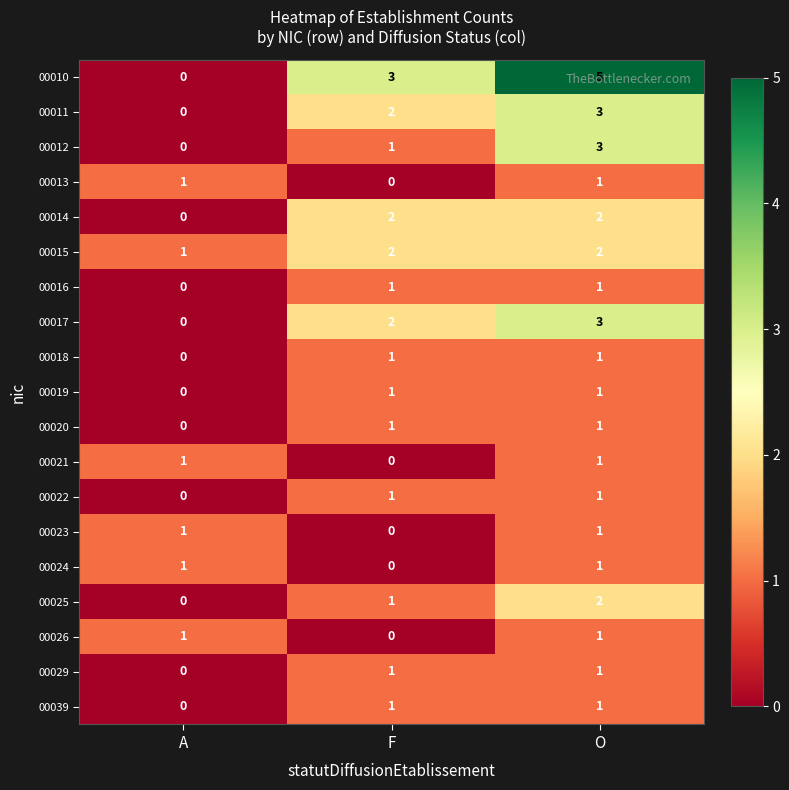

What is the average value of the 00010 series?

3